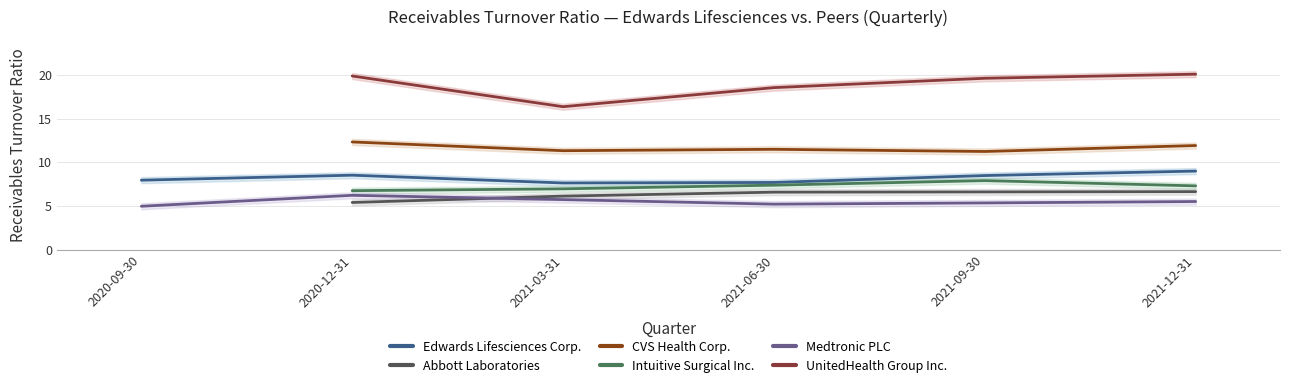

The Edwards Lifesciences Corp. series shows 7.6 at 2021-03-31. True or false?

True